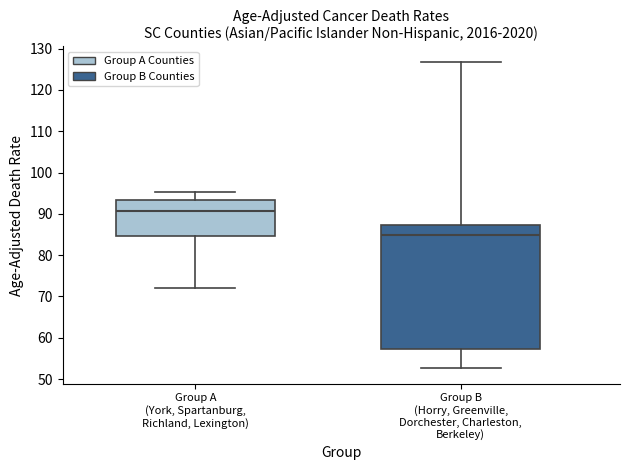

Comparing the boxes themselves (not the whiskers), which one is the tallest?

Group B (Horry, Greenville, Dorchester, Charleston, Berkeley)